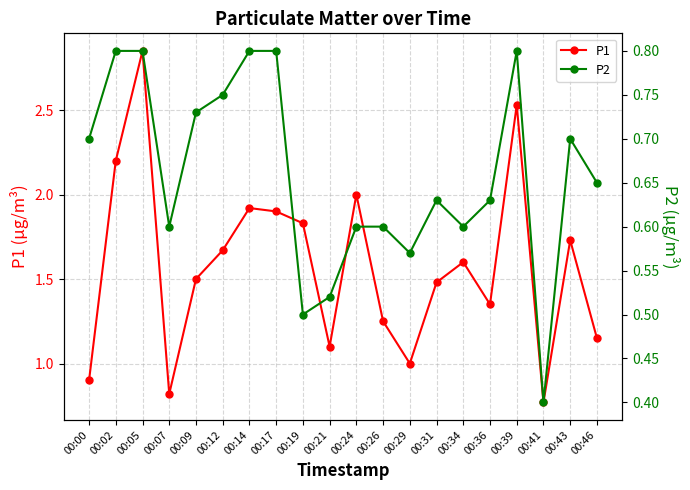

Is it true that P2 equals 0.2 at 00:43?

False